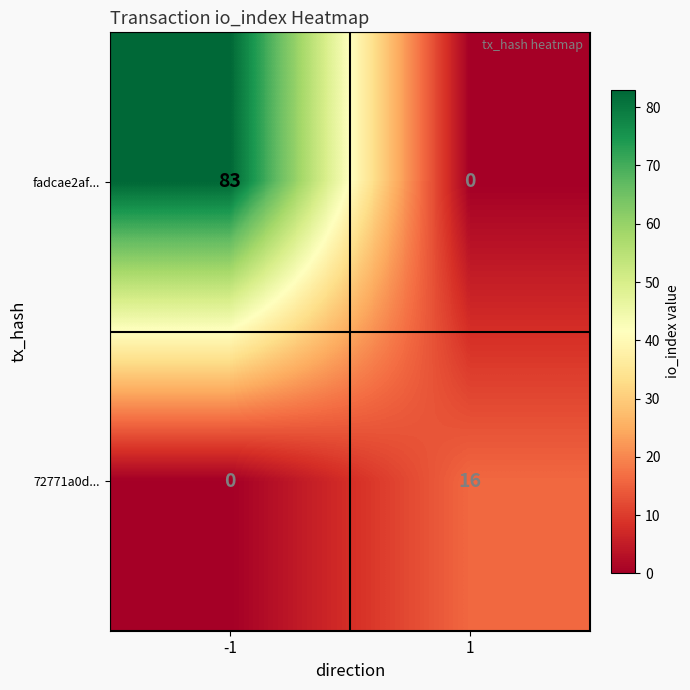

Rank the series at -1 from highest to lowest value.

fadcae2af..., 72771a0d...